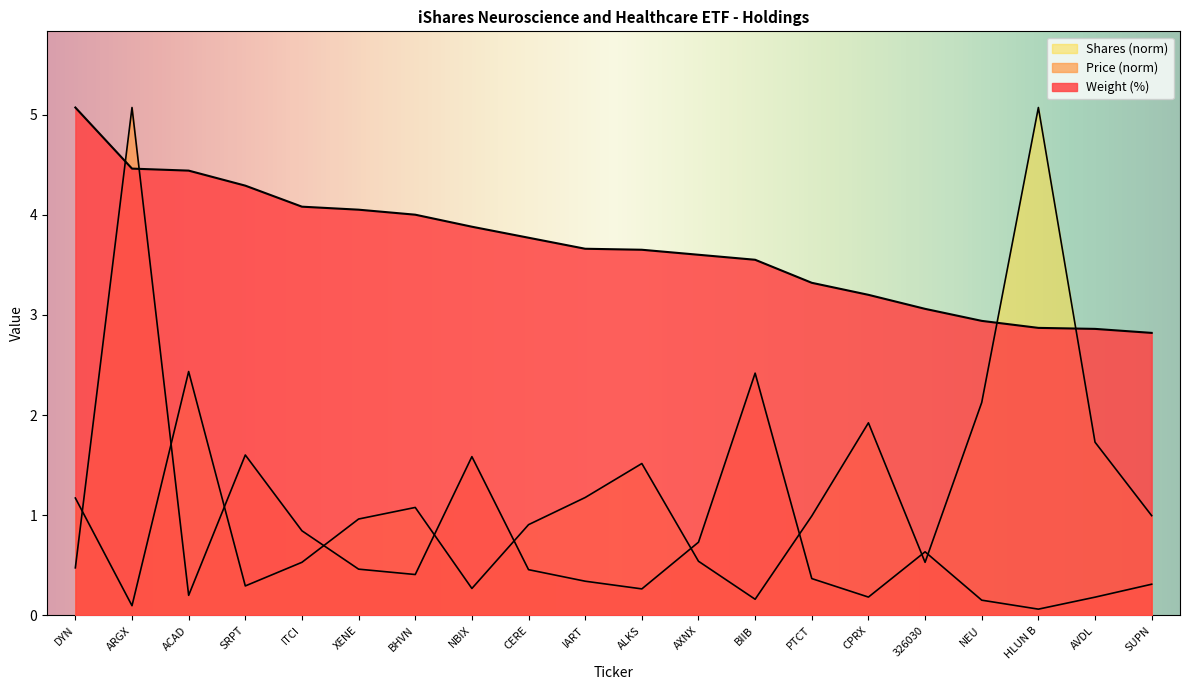

What is the value of the Price point at the 12th from the left?

0.7